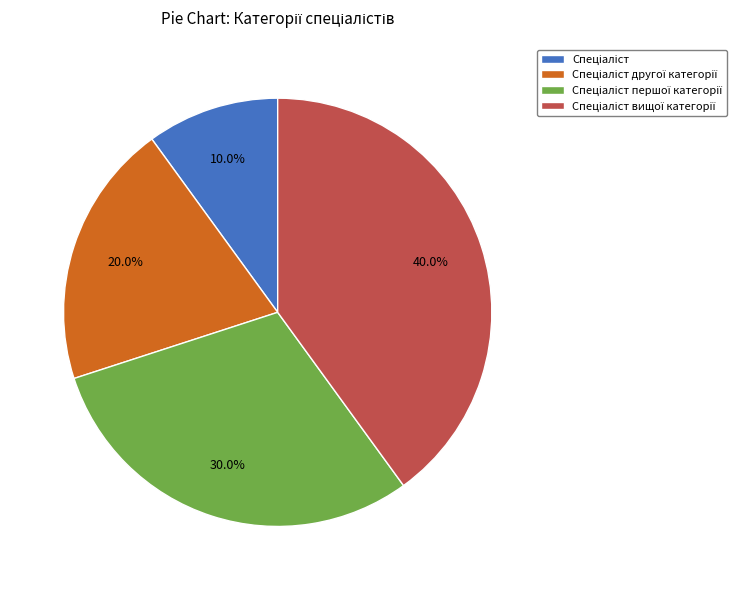

Does any single category account for the majority?

No